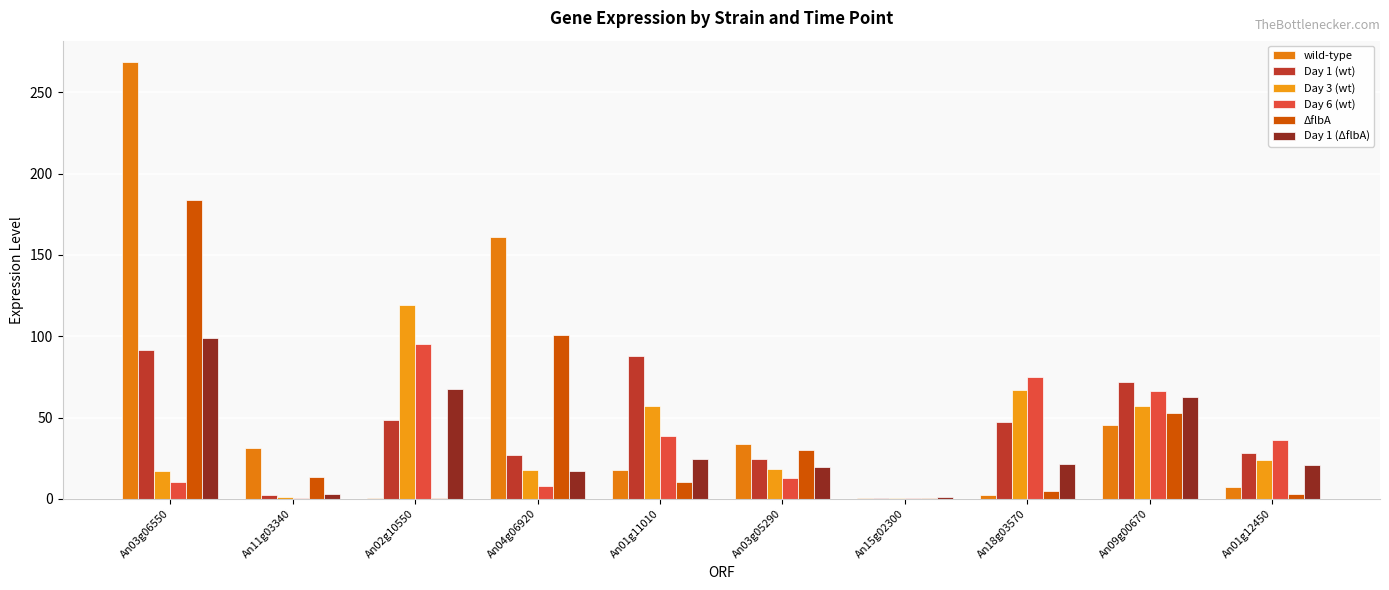

What are all the series names shown in the legend?

wild-type, Day 1 (wt), Day 3 (wt), Day 6 (wt), ΔflbA, Day 1 (ΔflbA)